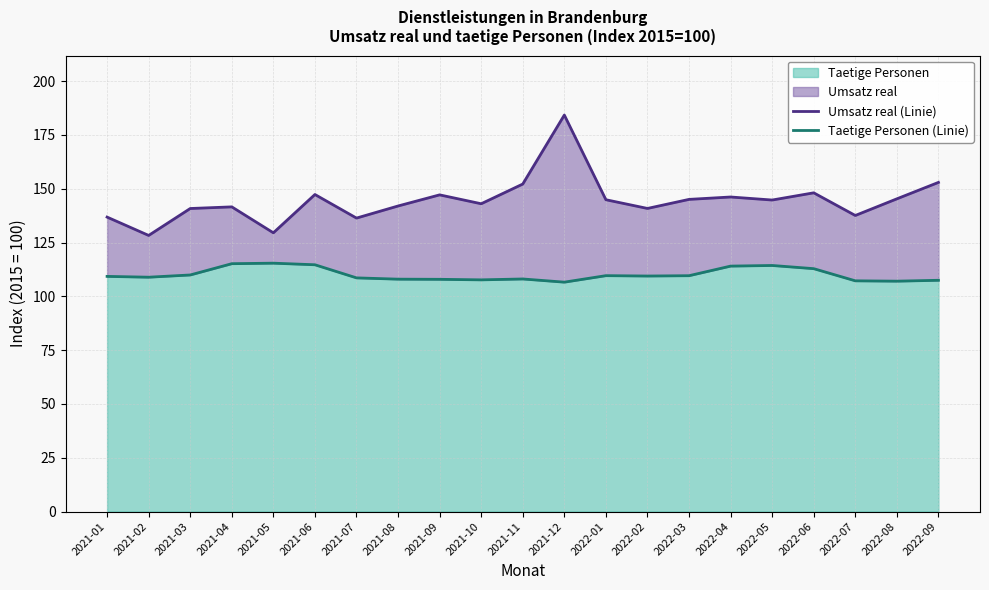

How many values in the Umsatz real (Linie) series are below 144?

10